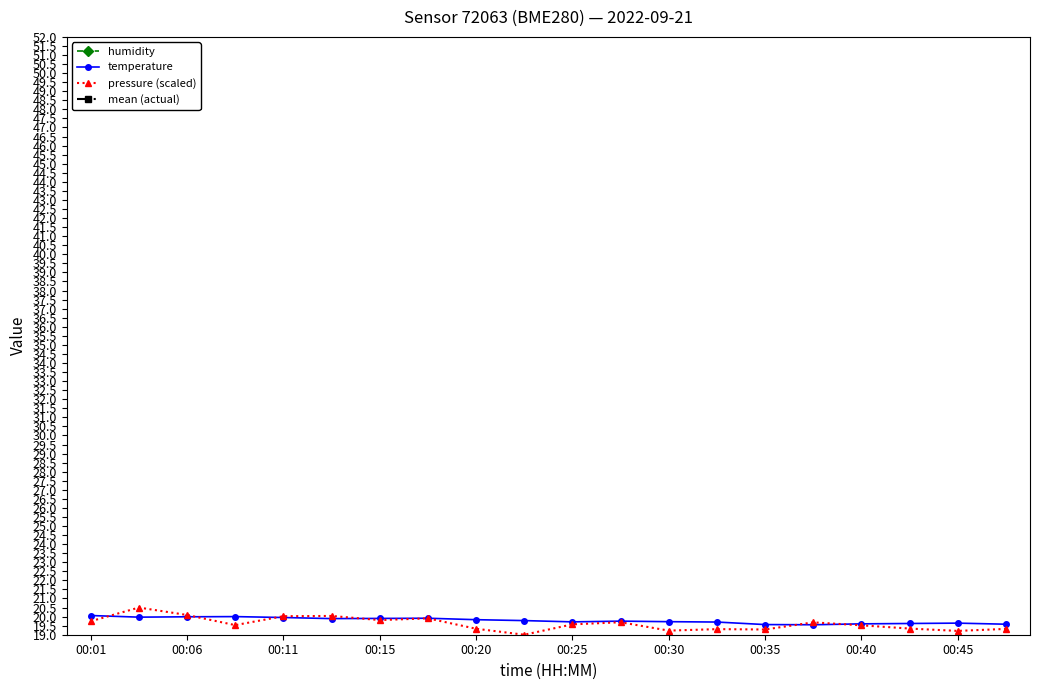

True or false: pressure (scaled) has more than 1 interior local peaks.

True